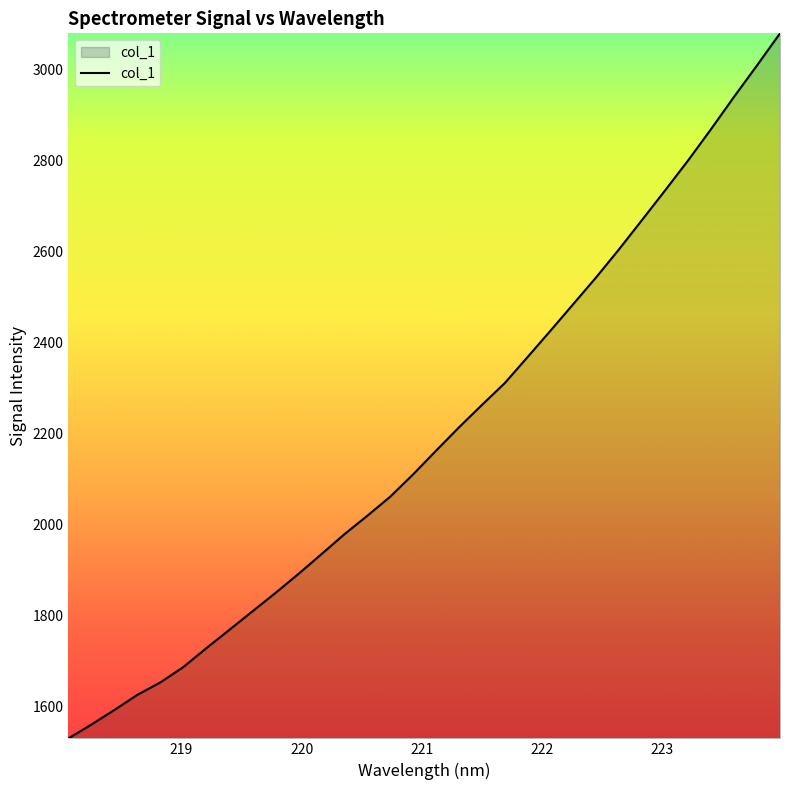

What is the difference between the maximum and minimum values?

1548.5